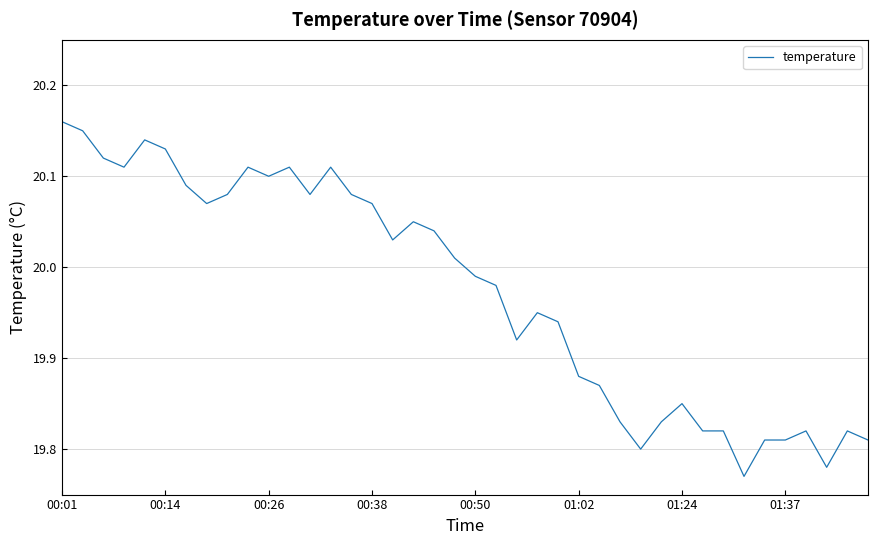

Where does the data first go above 20?

00:01